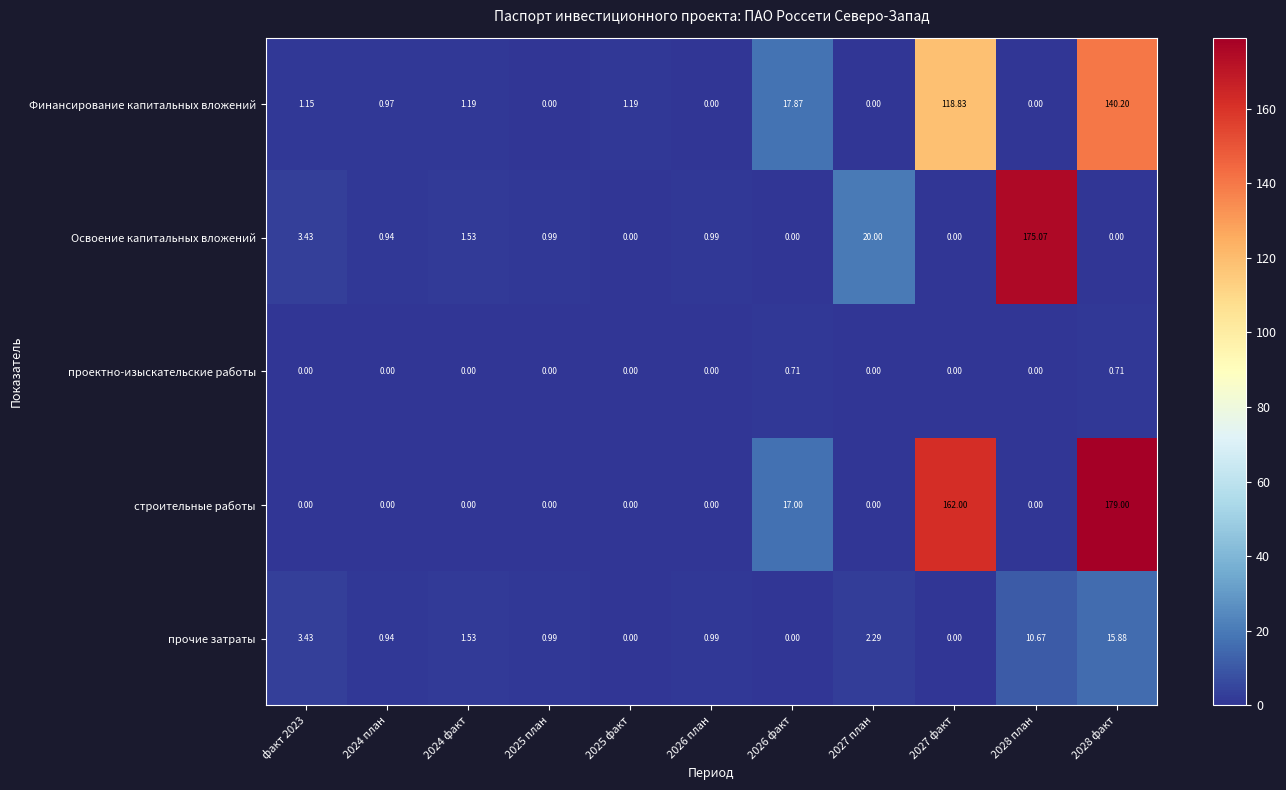

Which series has the widest spread of values?

строительные работы